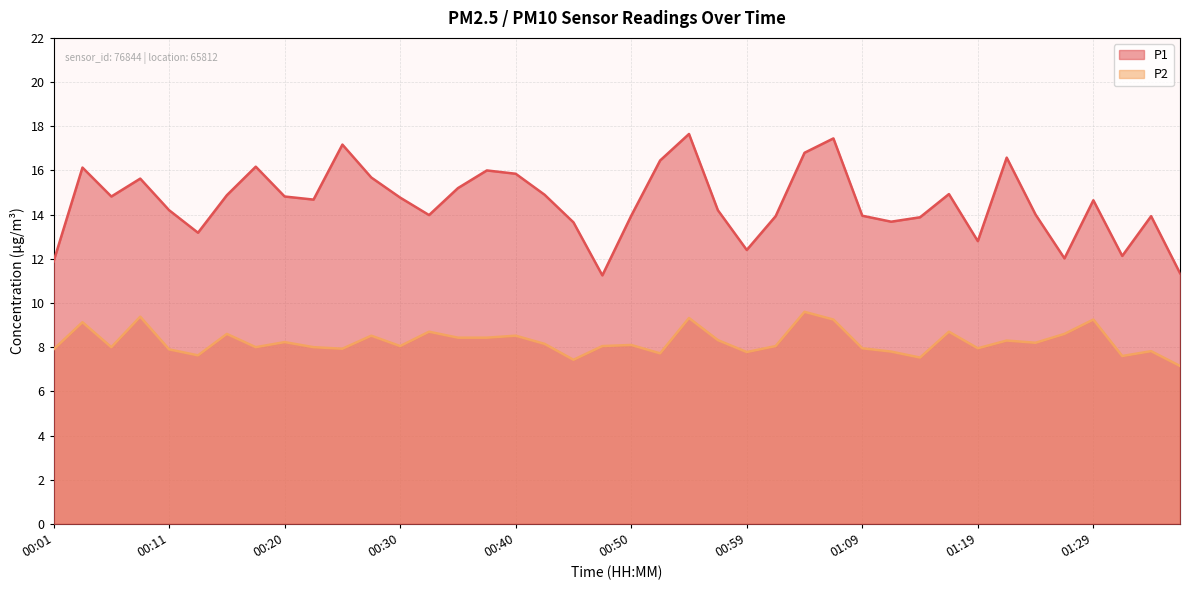

Which series has the largest total across all categories?

P1